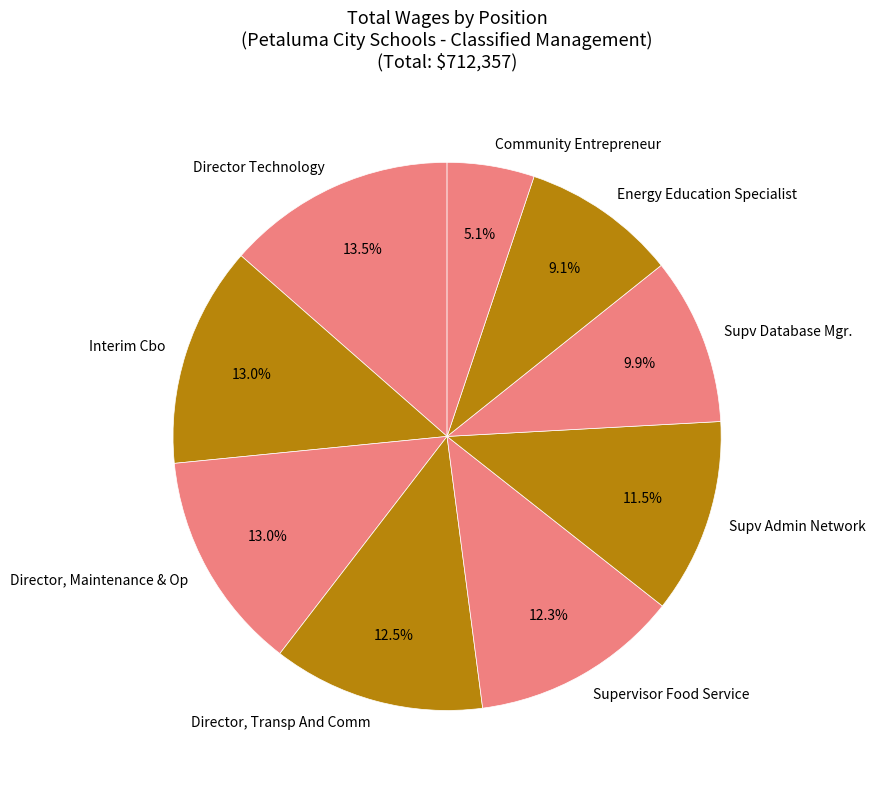

Is there any slice that represents more than half of the pie?

No